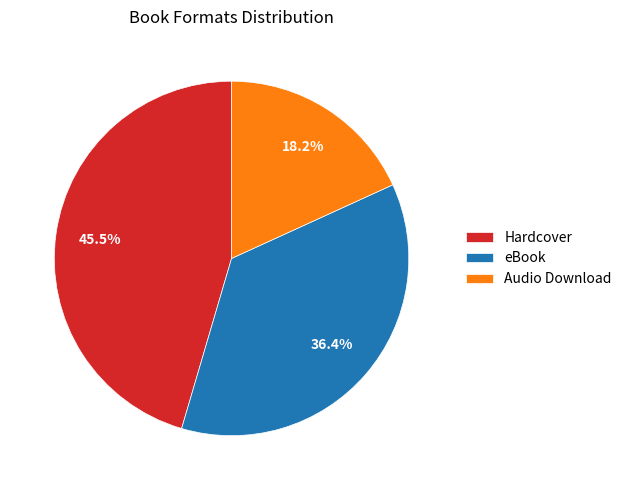

True or false: eBook accounts for 36% of the total.

True